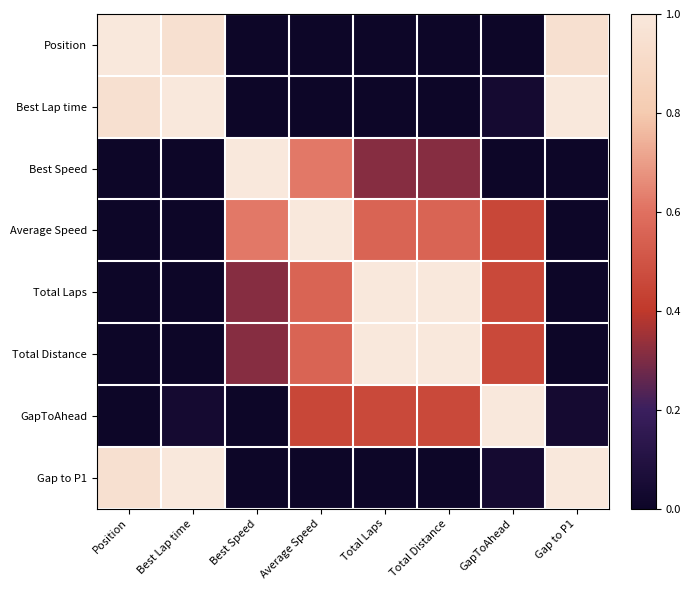

What is the spread (max minus min) of values at Position?

1.0